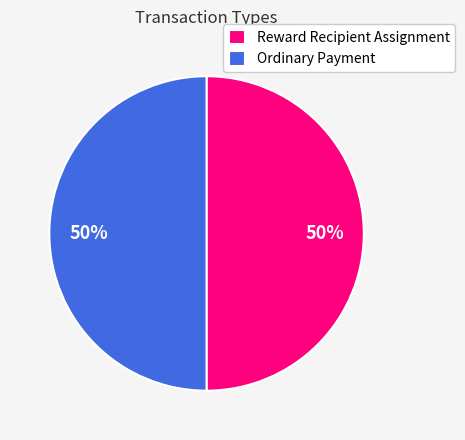

What is the ratio of the value at Ordinary Payment to the value at Reward Recipient Assignment?

1.0